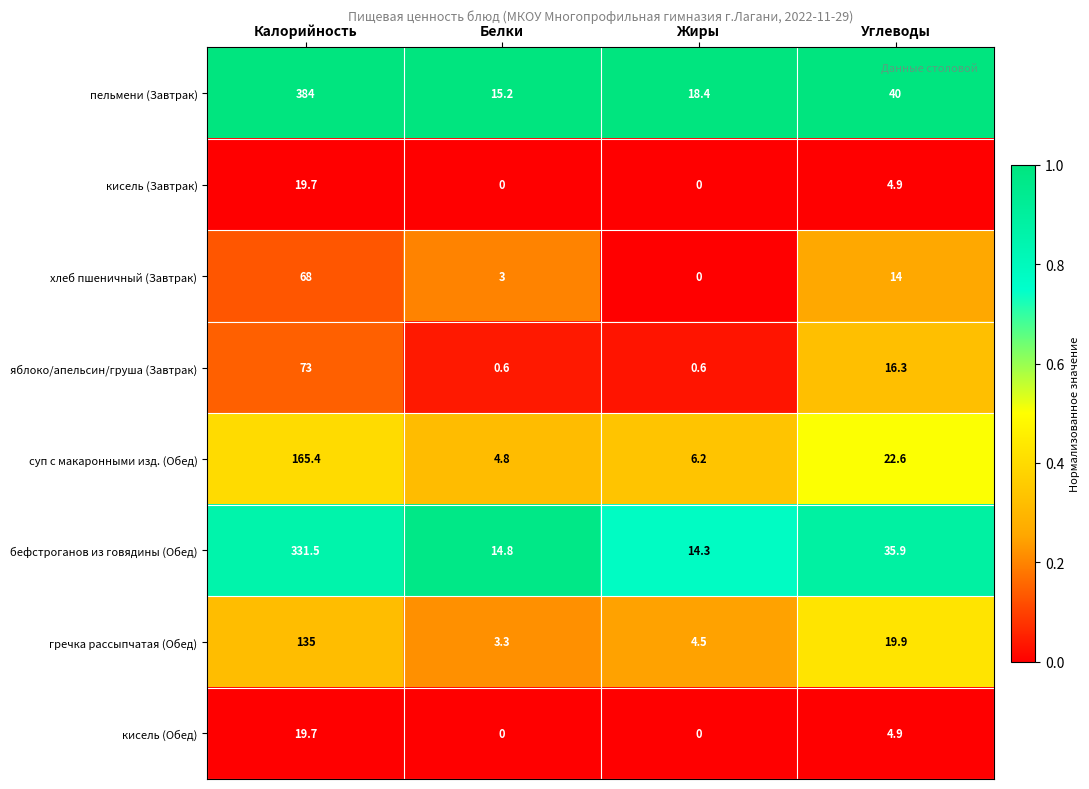

At which label is кисель (Обед) closest to 9?

Углеводы